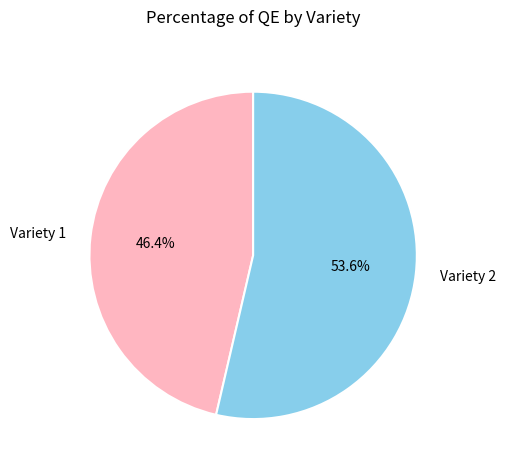

How many segments does this pie chart have?

2